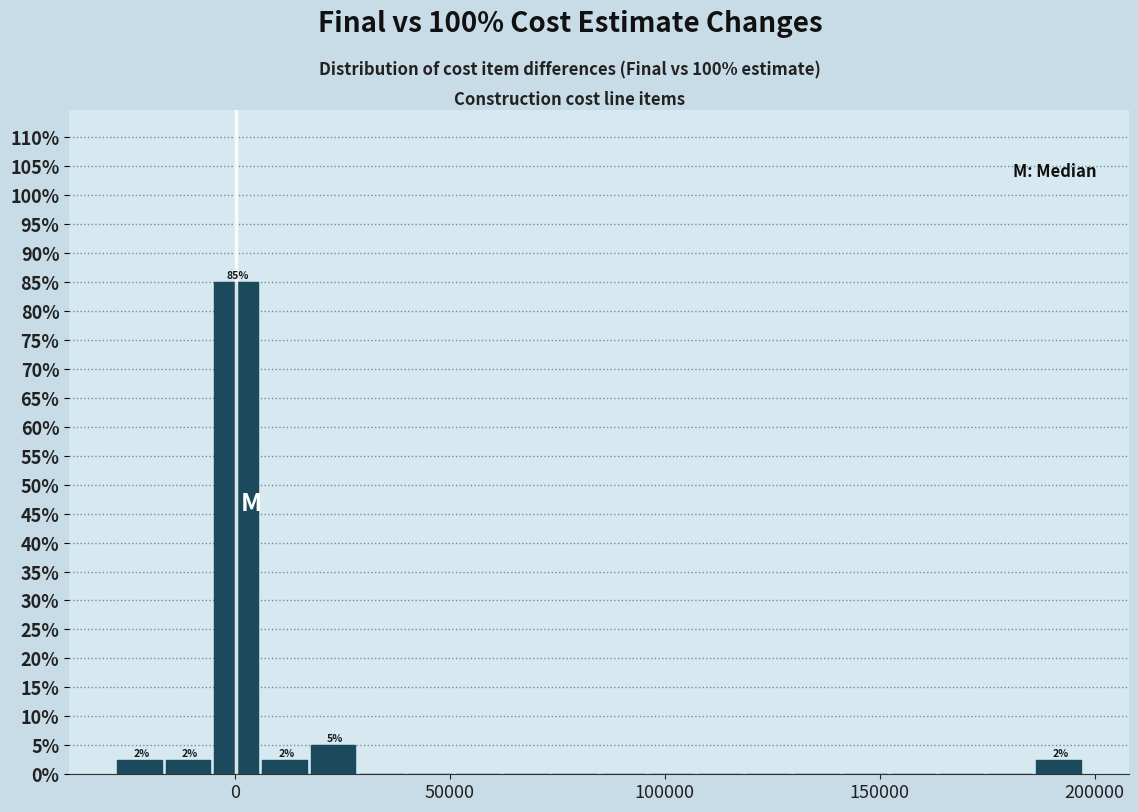

Read against the x-axis, roughly where is the centre of the tallest bar?

0